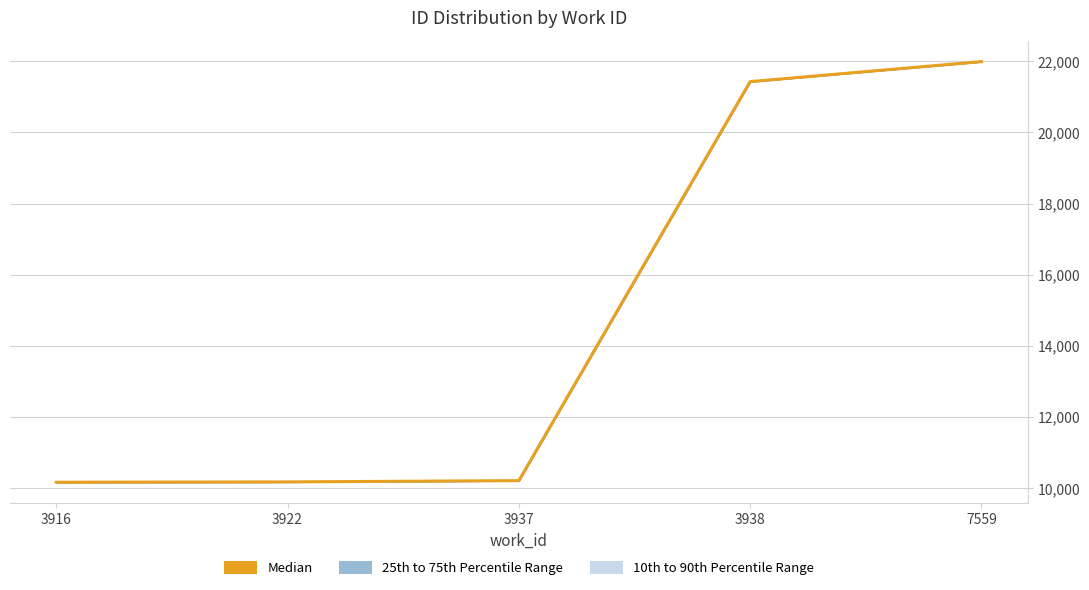

At which category does the chart reach its minimum across all series?

3916